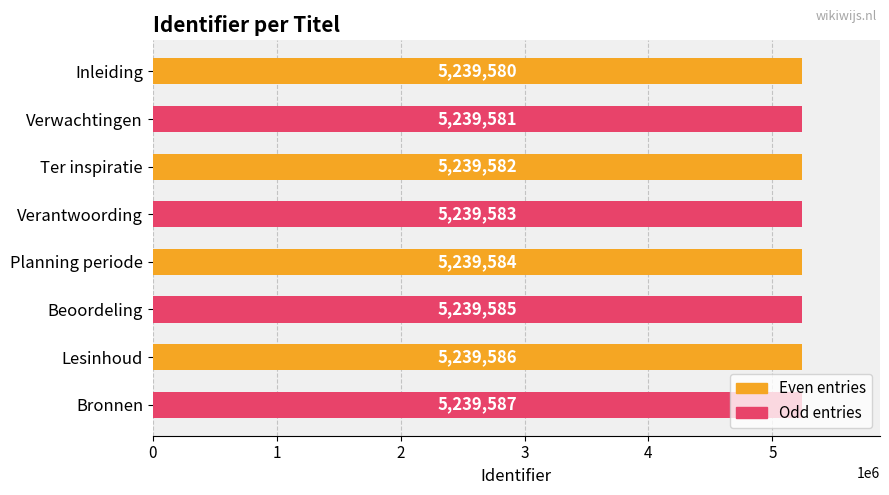

How many bars are there in total?

8